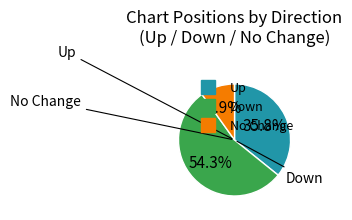

Is there a majority slice in this chart?

Yes